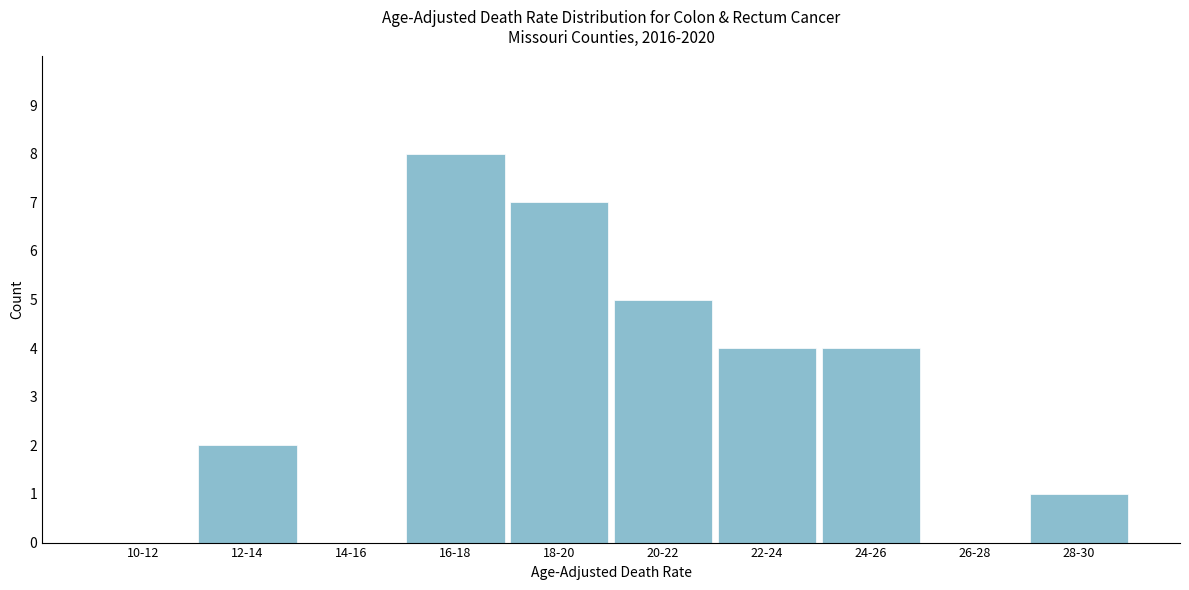

Reading right to left, transcribe all the data shown in this chart.

28-30=1	26-28=0	24-26=4	22-24=4	20-22=5	18-20=7	16-18=8	14-16=0	12-14=2	10-12=0